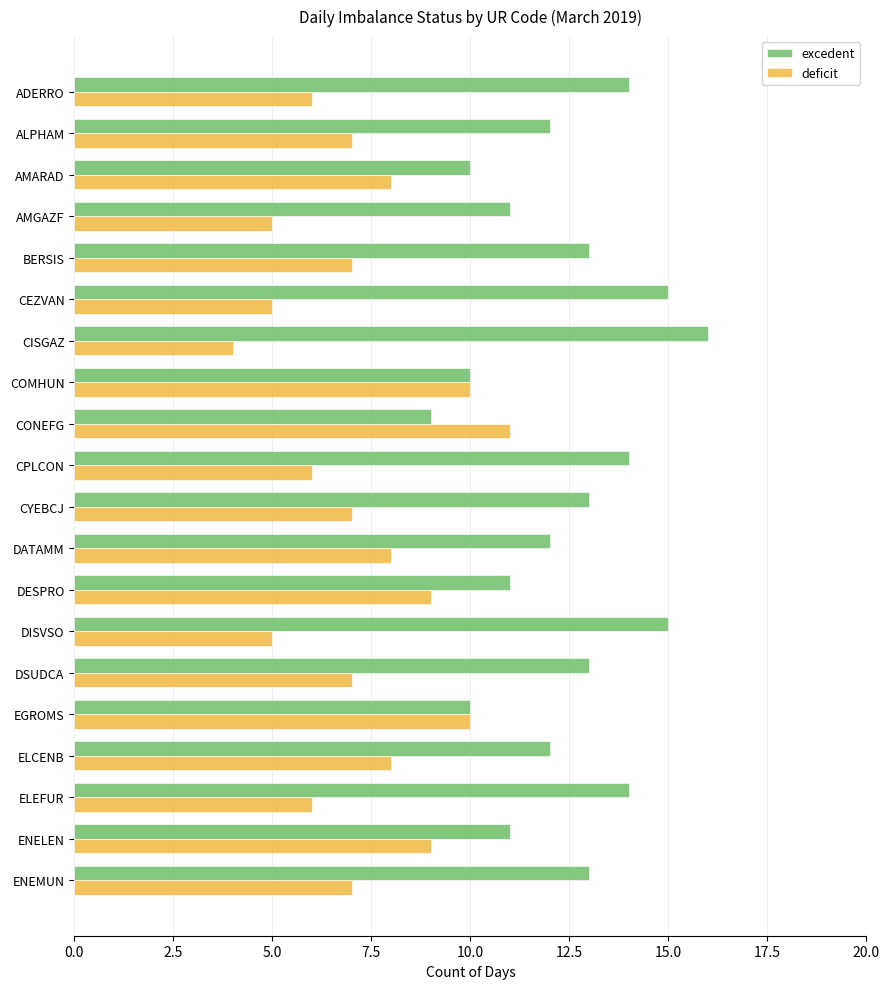

At which category does the chart reach its peak across all series?

CISGAZ